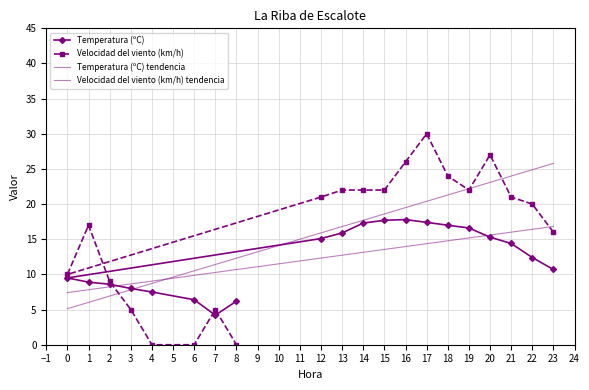

Which series has the widest spread of values?

Velocidad del viento (km/h)